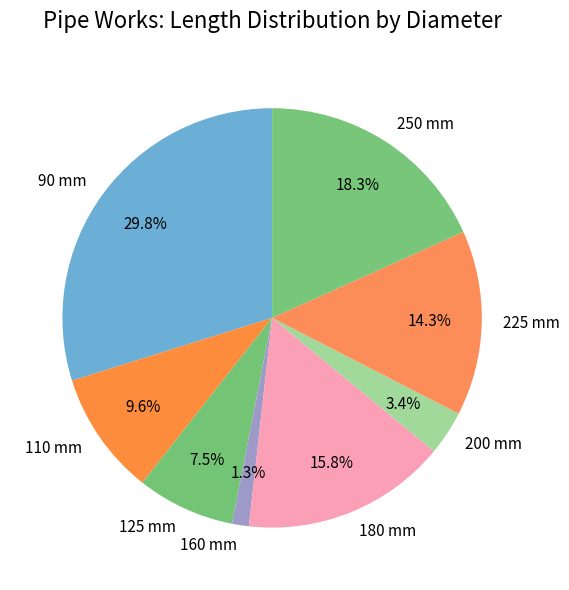

Is it true that 250 mm is 30% of the pie?

False